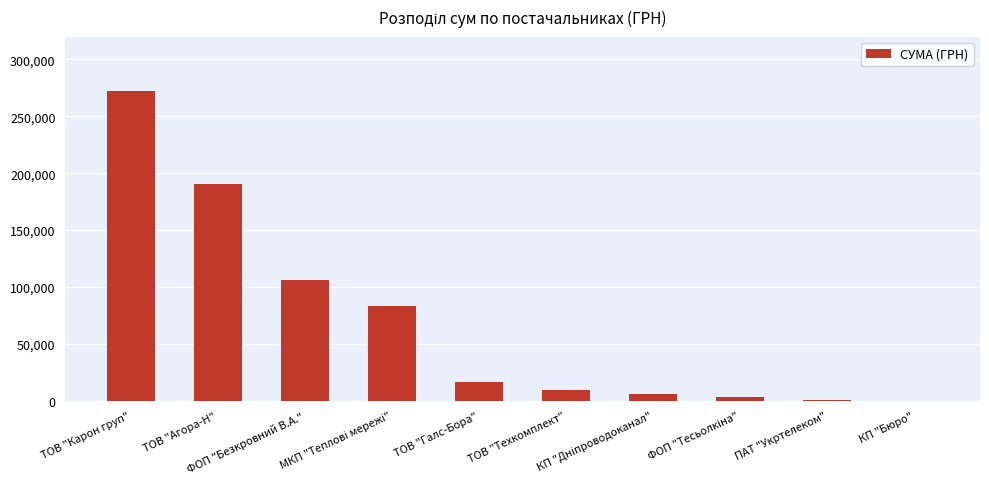

True or false: the data shows 16710.8 at ТОВ "Галс-Бора".

True